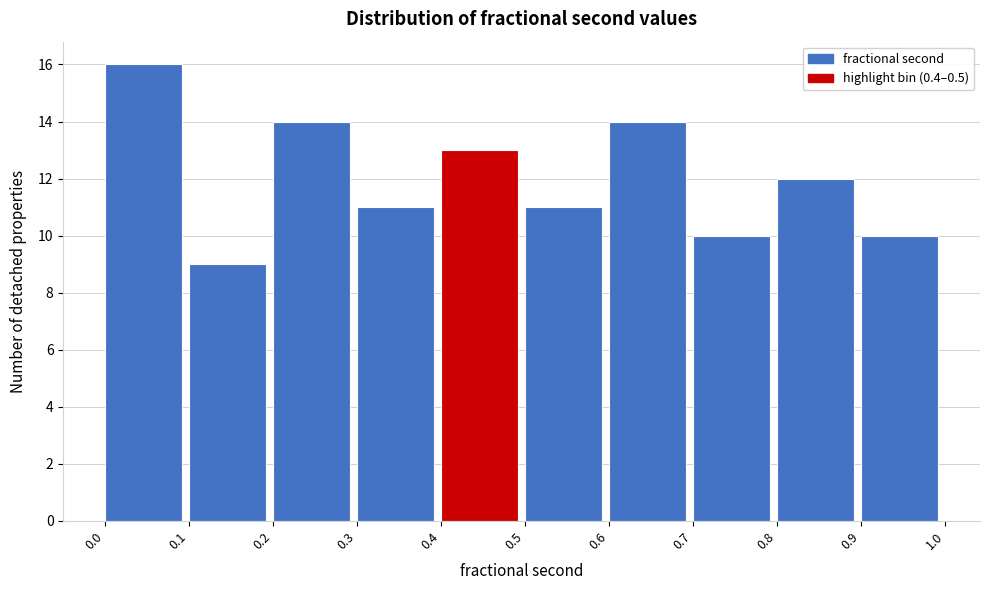

What is the height of the bar covering 0.4 to 0.5 on the x-axis? The values are not printed on the chart, so give them approximately, as read against the axis.

13